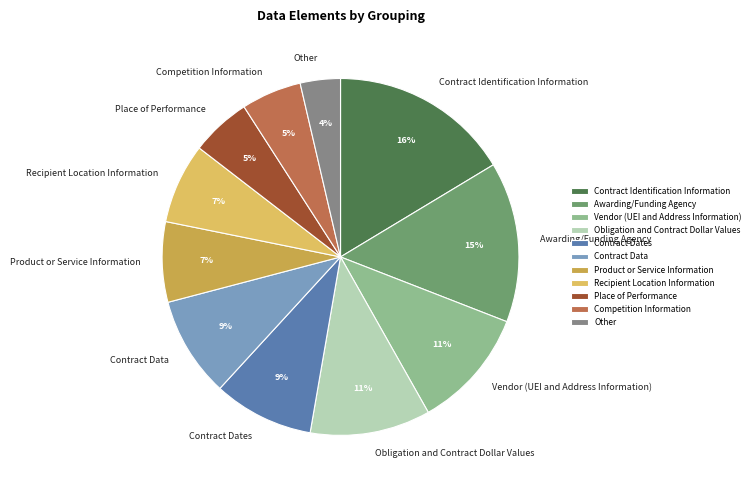

Combined, do Awarding/Funding Agency and Recipient Location Information account for over 50%?

No